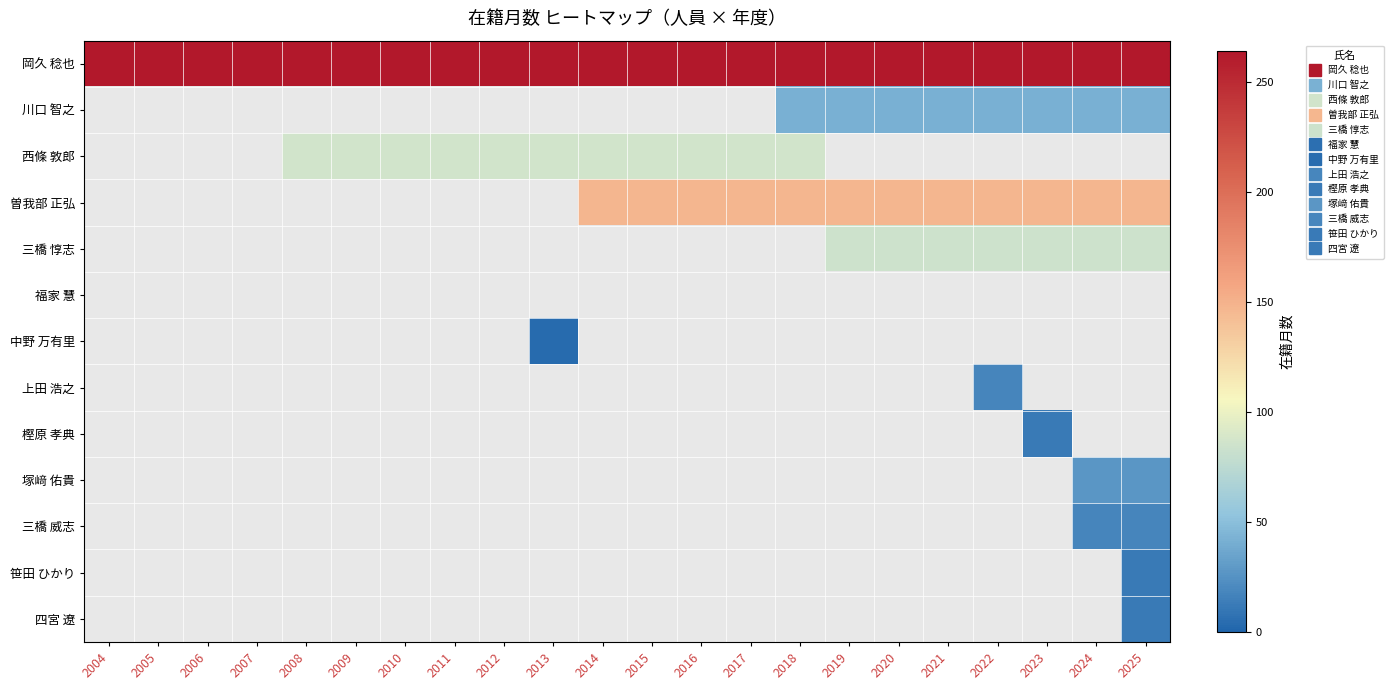

Is the value of 岡久 稔也 at 2016 greater than the value of 三橋 惇志 at 2020?

Yes